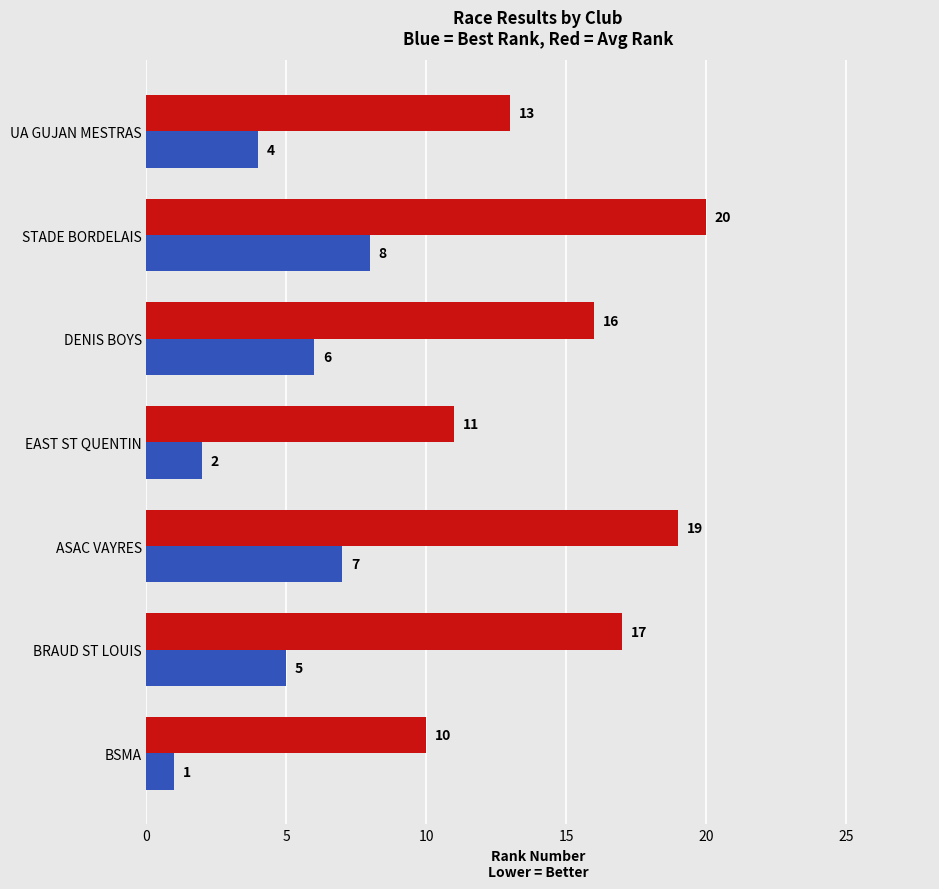

At which category is the sum across all series the highest?

STADE BORDELAIS